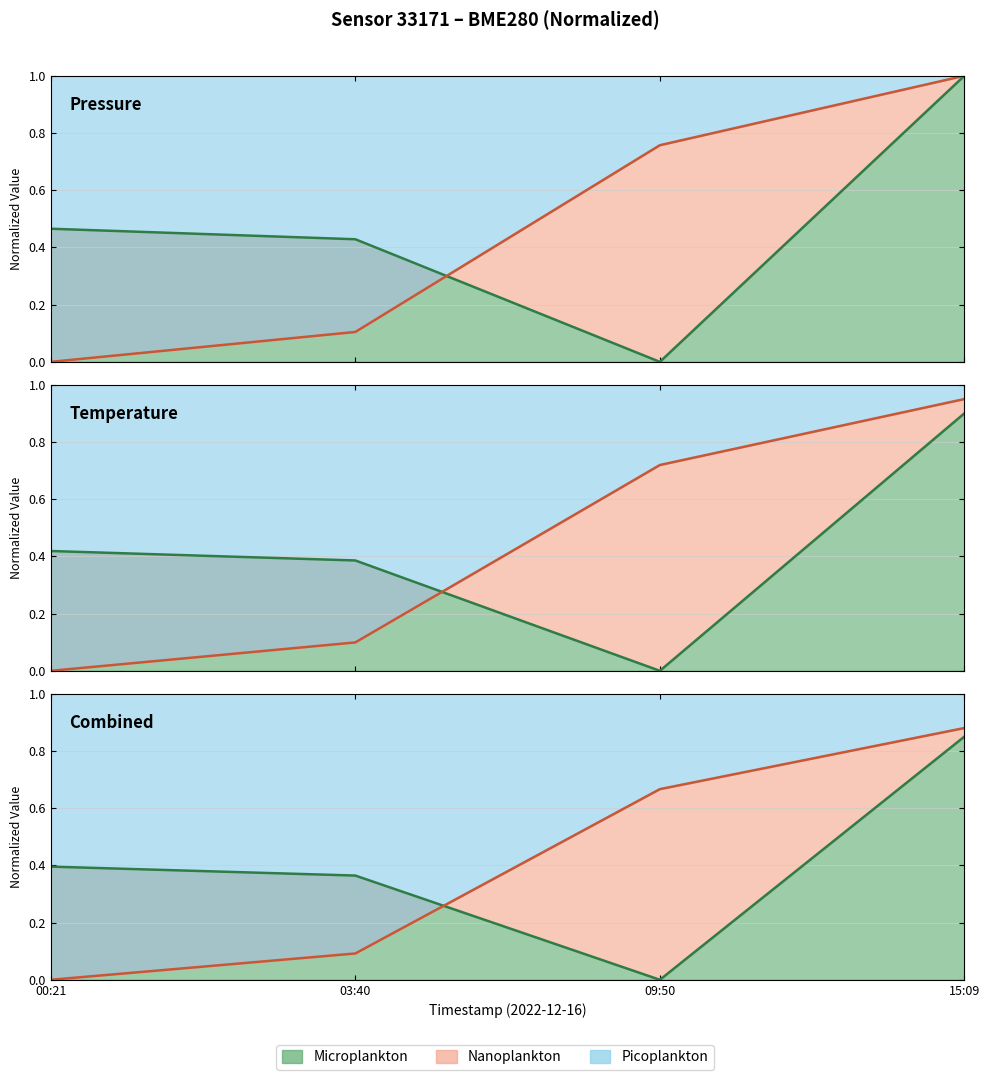

The temperature series shows 0.4 at 03:40. True or false?

True